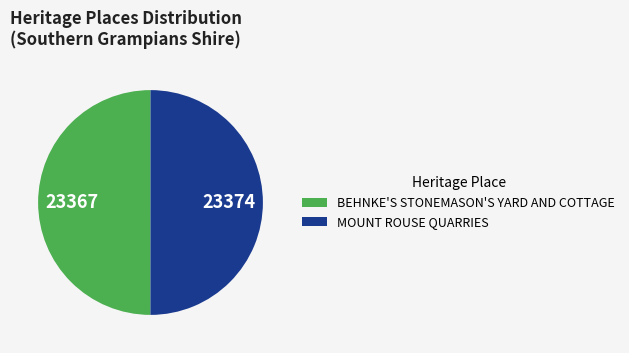

Approximately how many times larger is the value at BEHNKE'S STONEMASON'S YARD AND COTTAGE compared to MOUNT ROUSE QUARRIES?

1.0